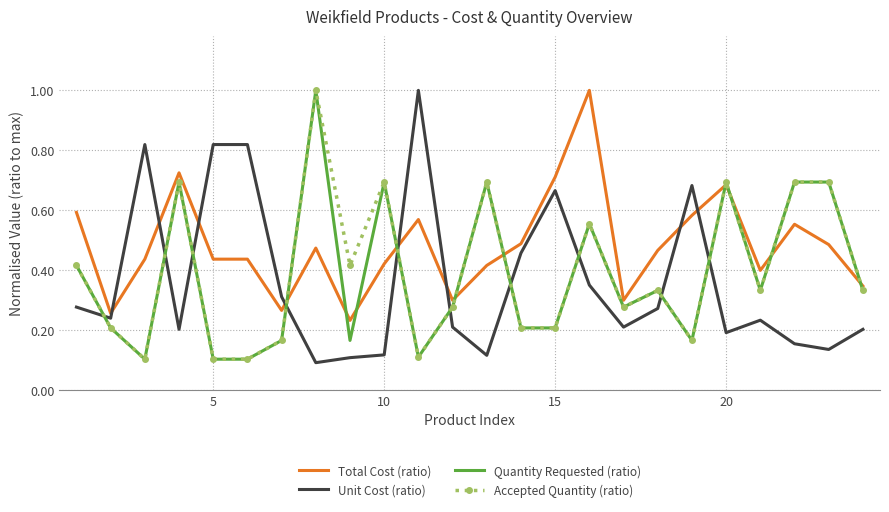

What is the greatest value displayed?

1.0